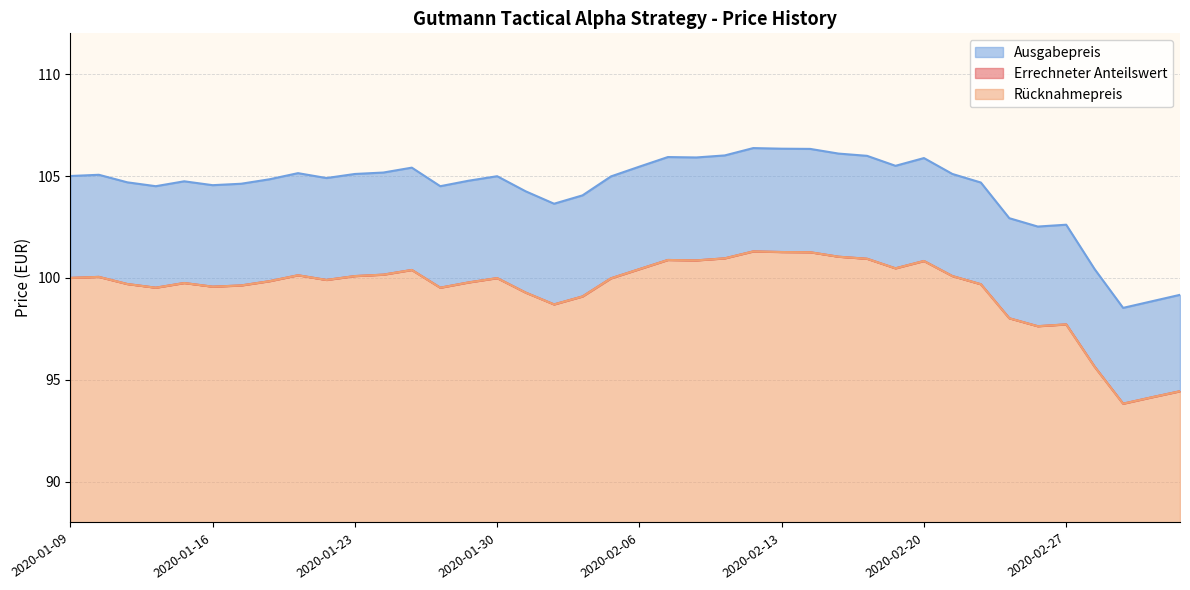

What is the lowest value of the Rücknahmepreis series?

93.8